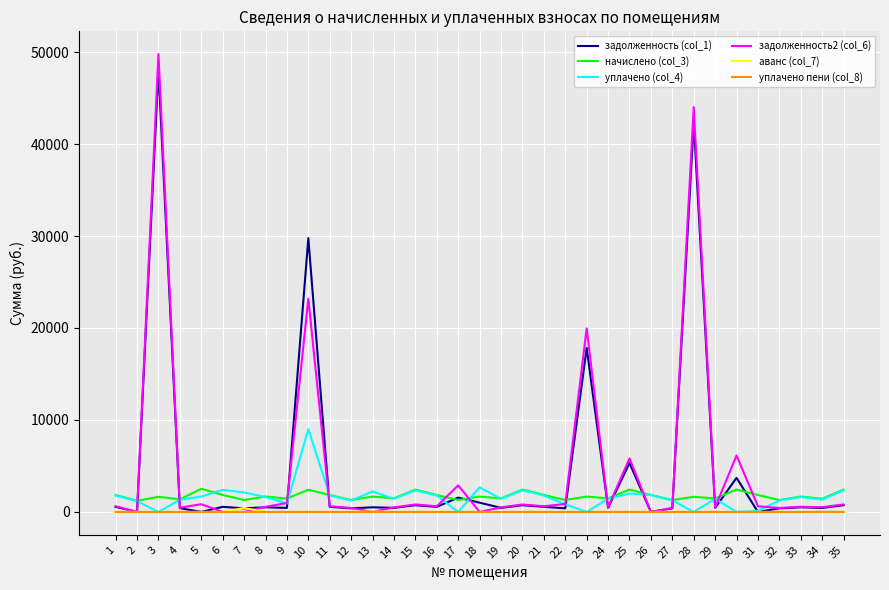

Is the value of уплачено (col_4) at 20 greater than the value of задолженность2 (col_6) at 34?

Yes